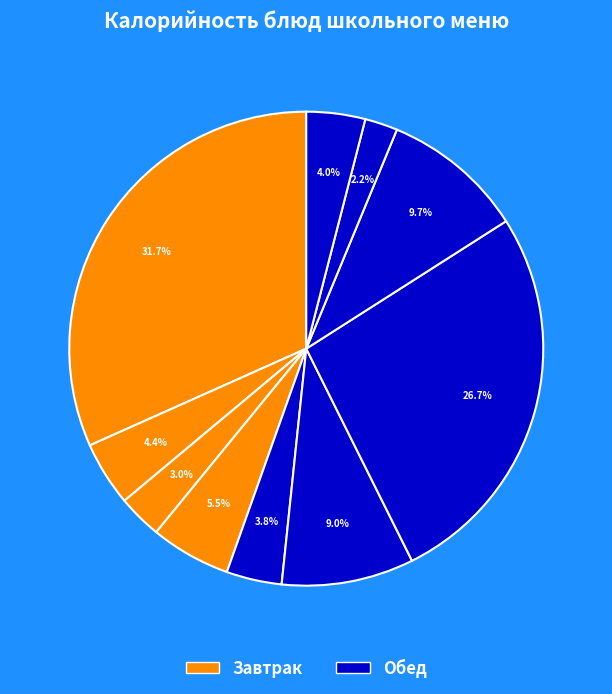

How many segments does this pie chart have?

10